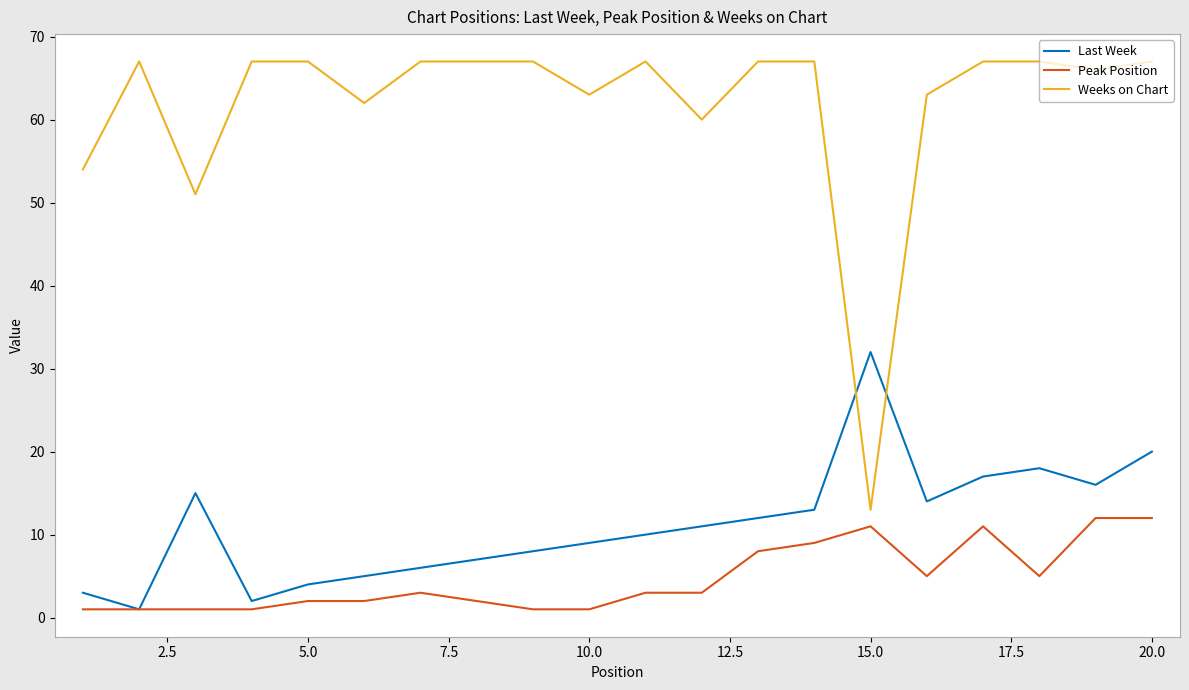

Which series has the largest total across all categories?

Weeks on Chart